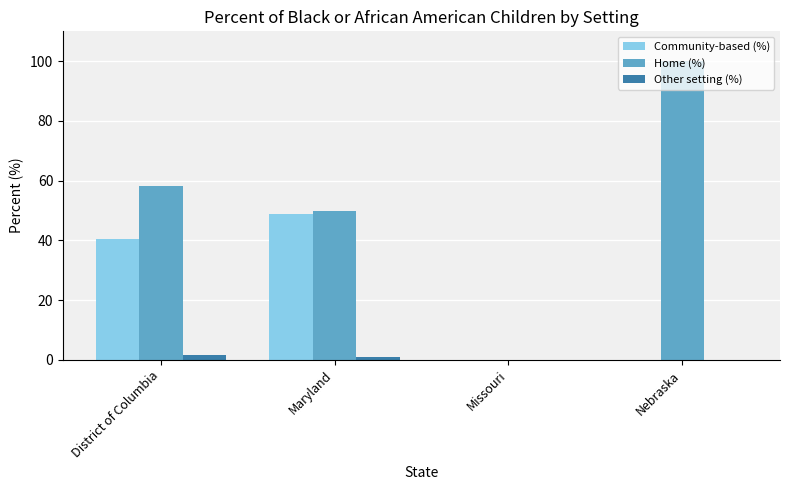

Which category has the highest value across all series?

Nebraska